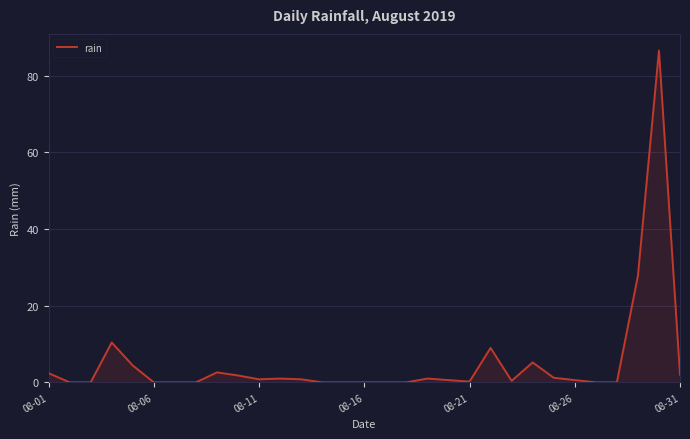

What is the maximum value shown in the chart?

86.6